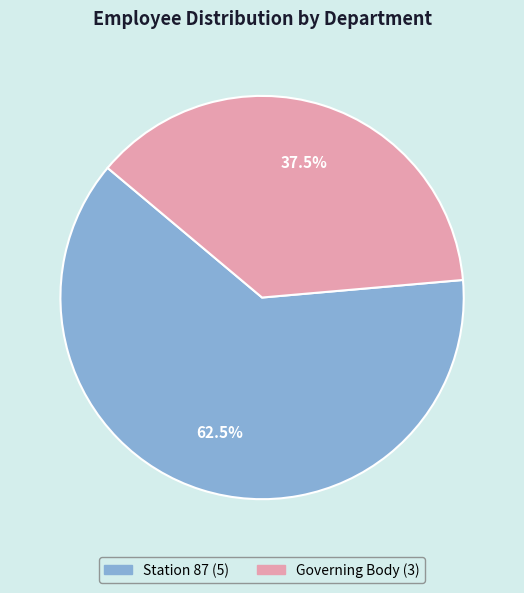

How many slices are in this pie chart?

2